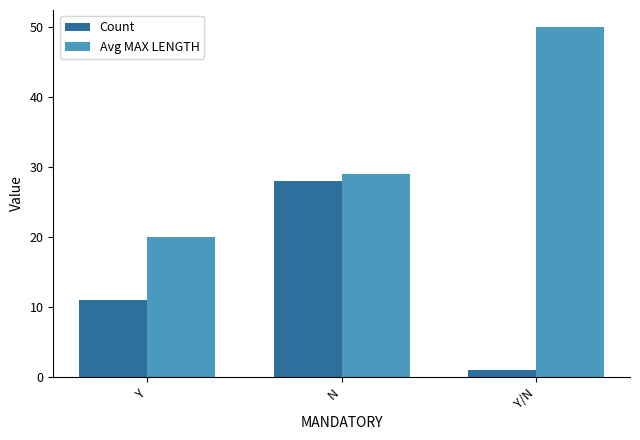

What is the total value across all series at Y?

31